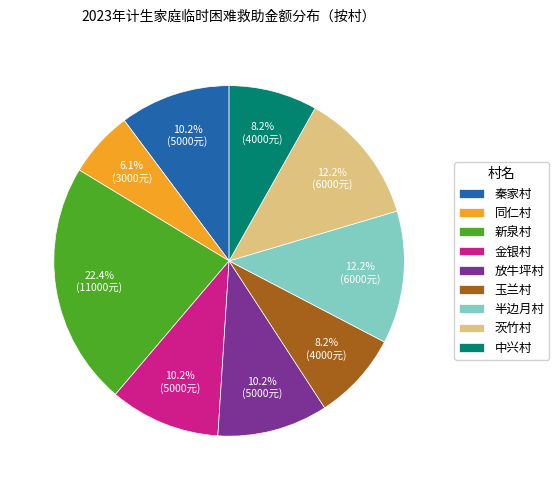

Is it true that 新泉村 is 17% of the pie?

False